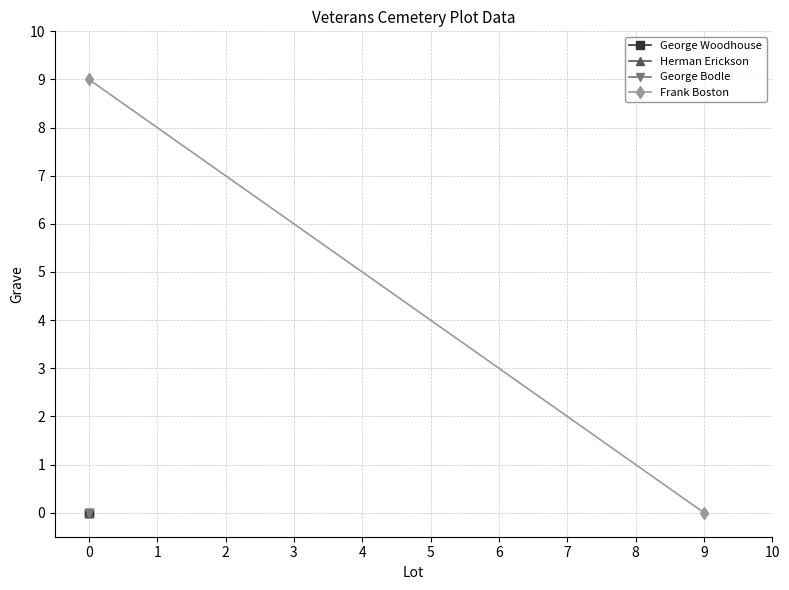

How many categories are shown in the chart?

2